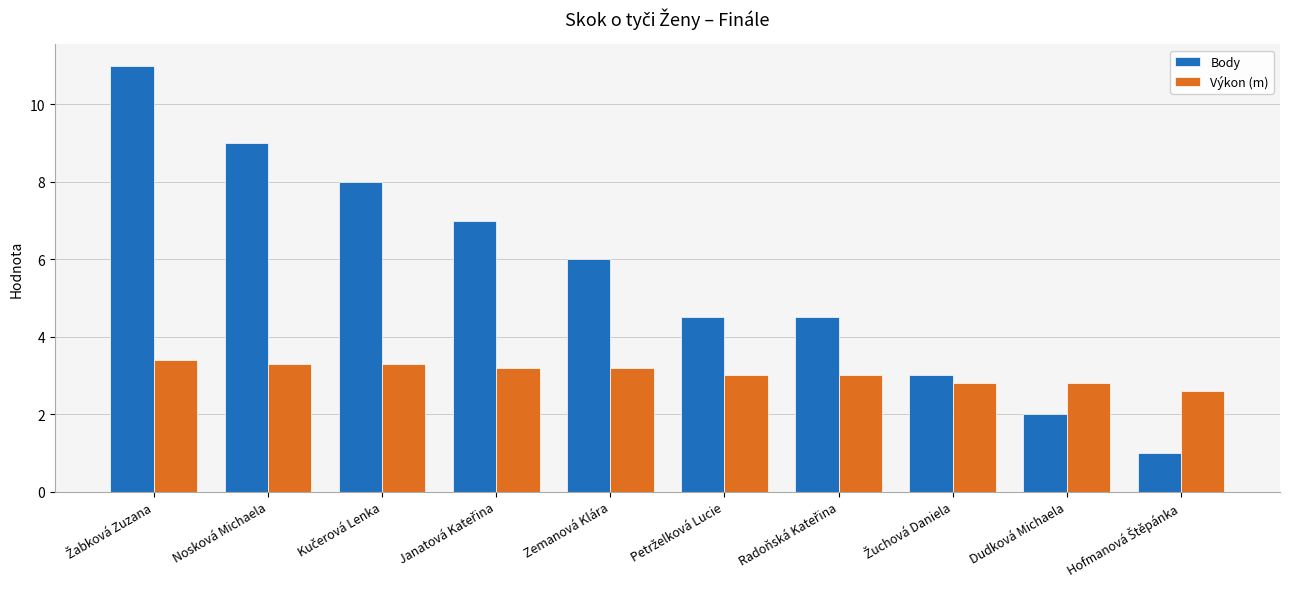

What is the difference between the maximum and minimum values in the Body series?

10.0